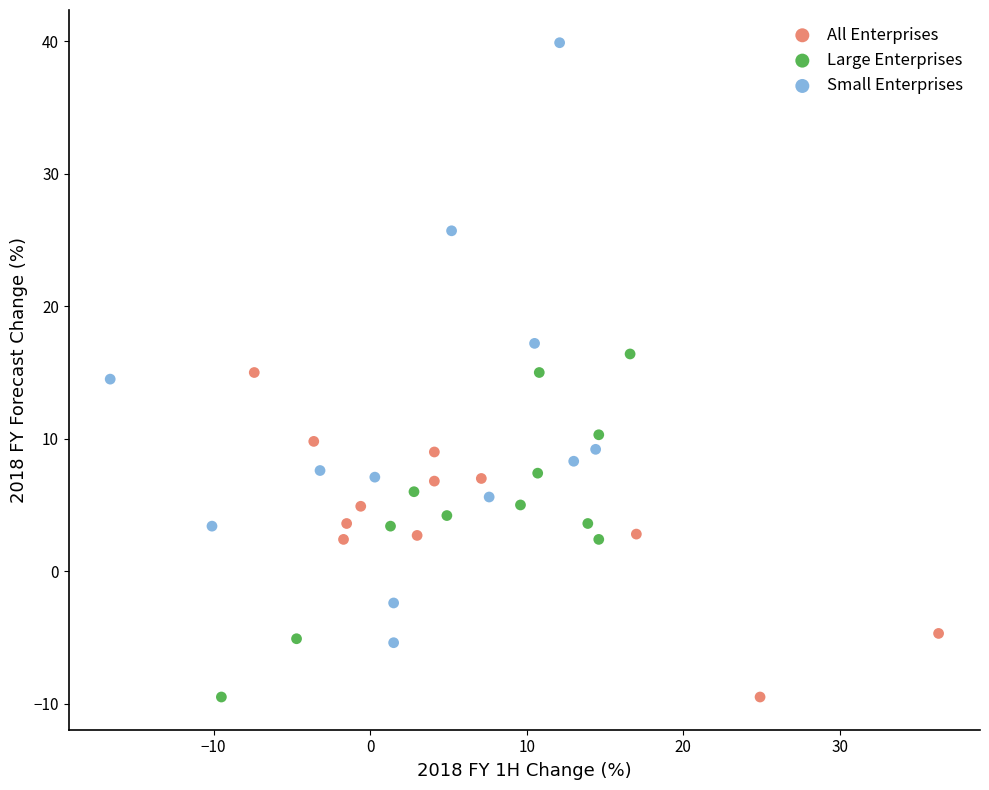

Which series has the widest spread of Y values?

Small Enterprises